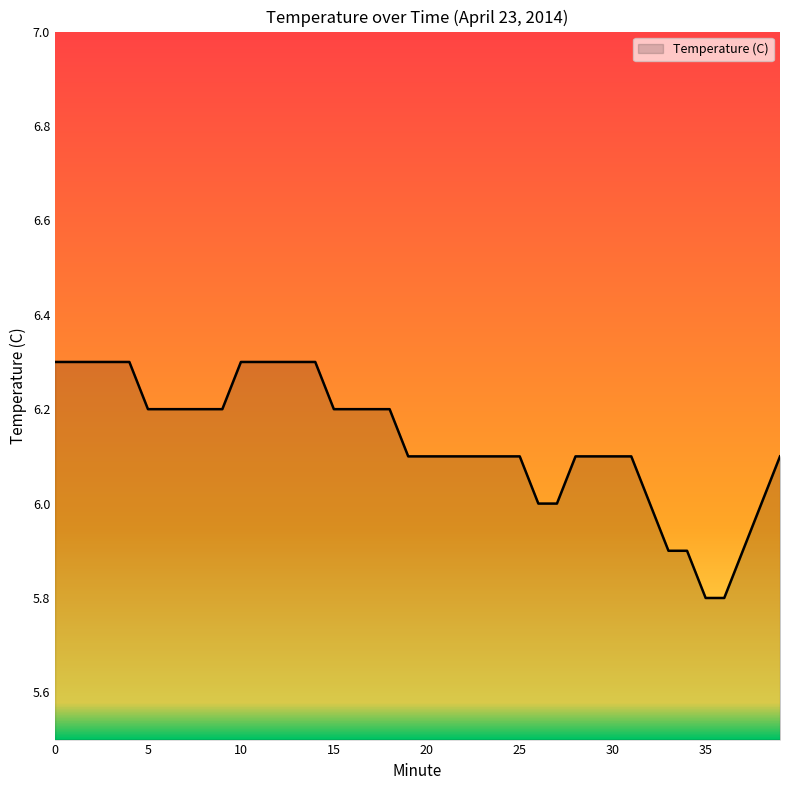

What is the minimum value shown in the chart?

5.8